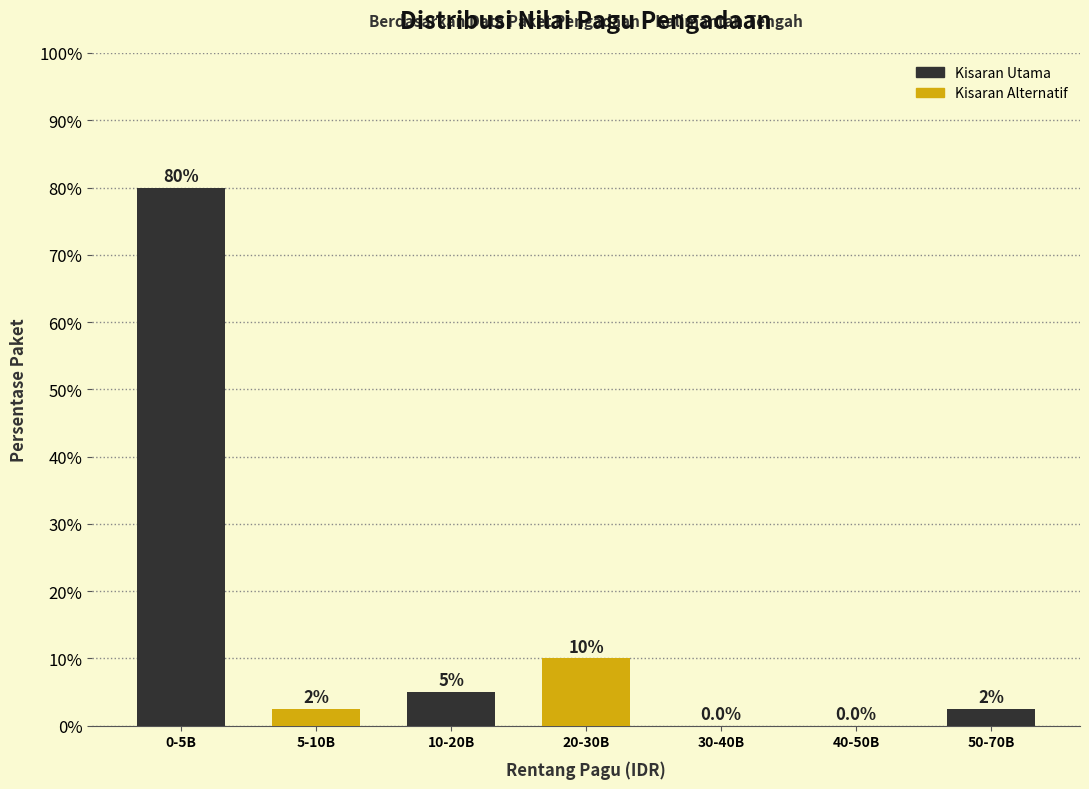

Reading left to right, what are all the values shown in this chart?

0-5B=80.0	5-10B=2.5	10-20B=5.0	20-30B=10.0	30-40B=0.0	40-50B=0.0	50-70B=2.5